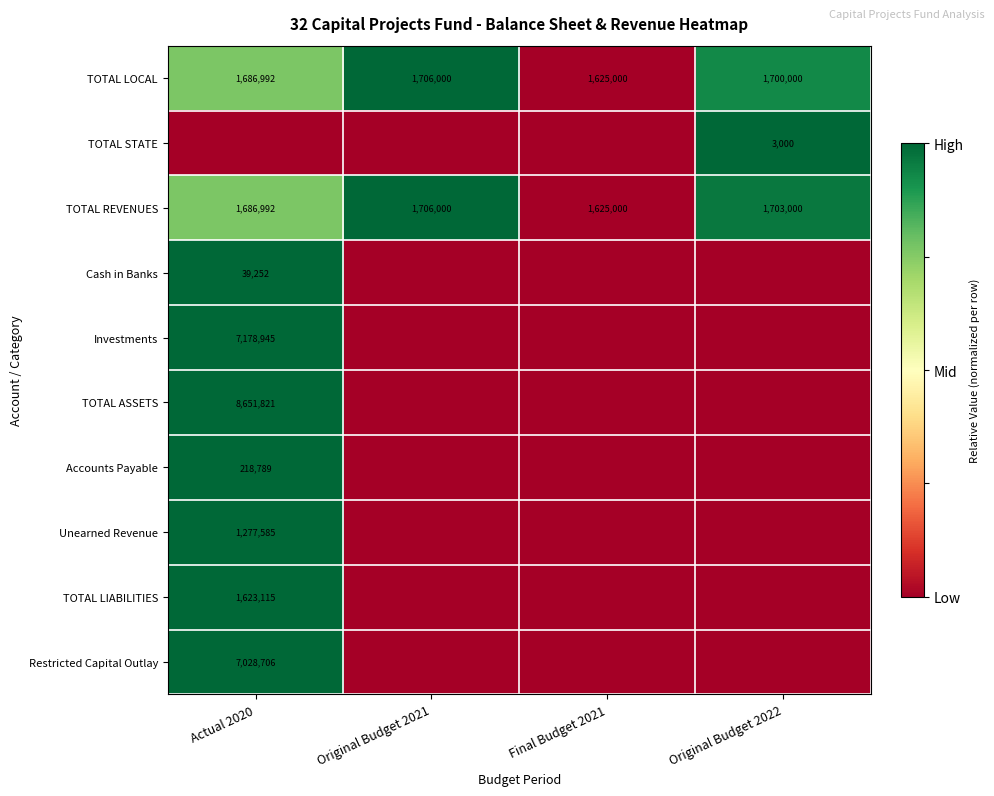

True or false: TOTAL REVENUES has a value of 1.6 at Original Budget 2021.

False